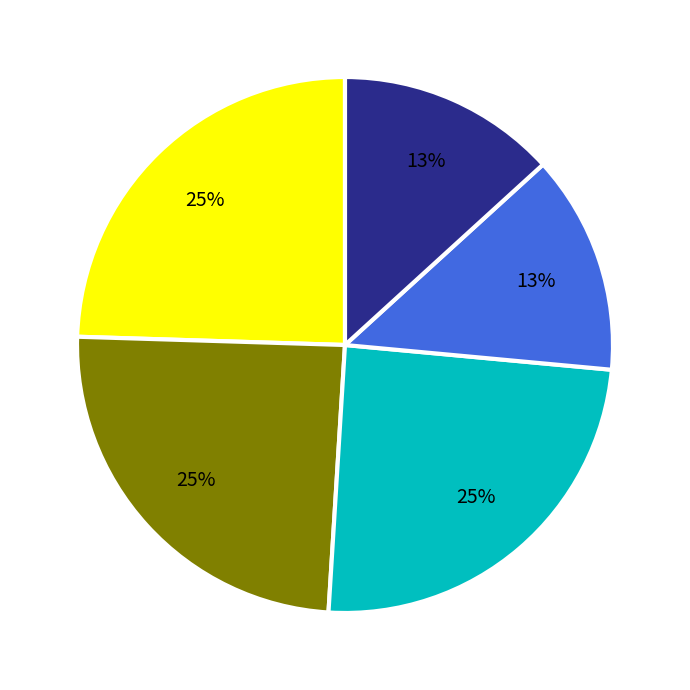

Is there any slice that represents more than half of the pie?

No